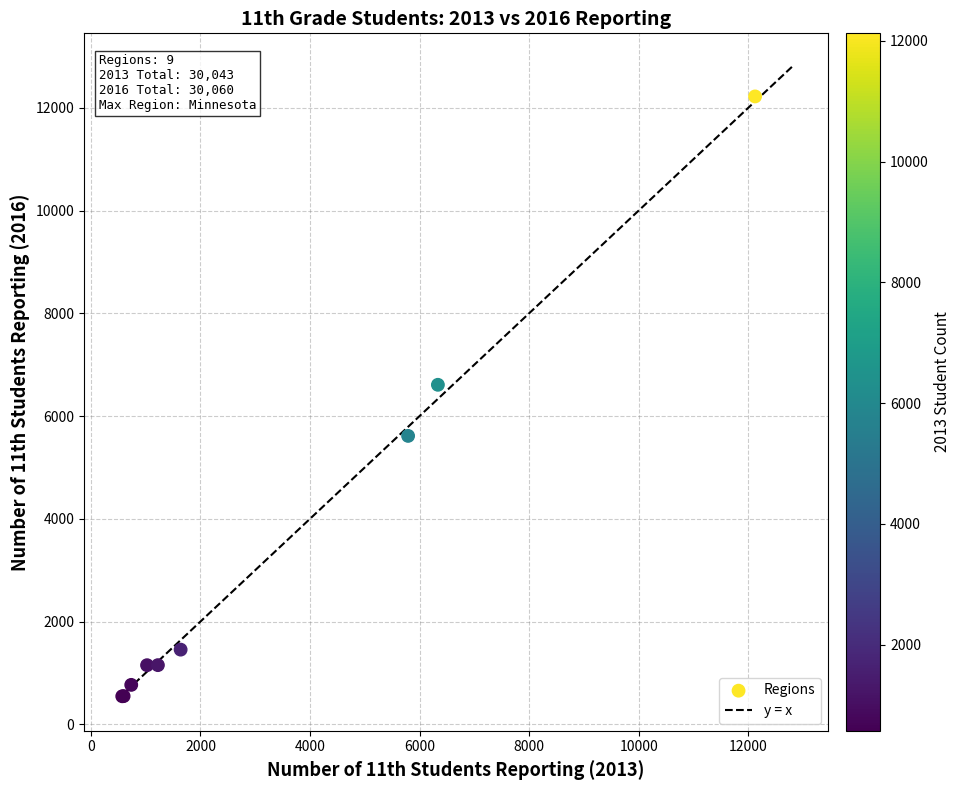

What Y value in the scatter plot is closest to 6384?

6609